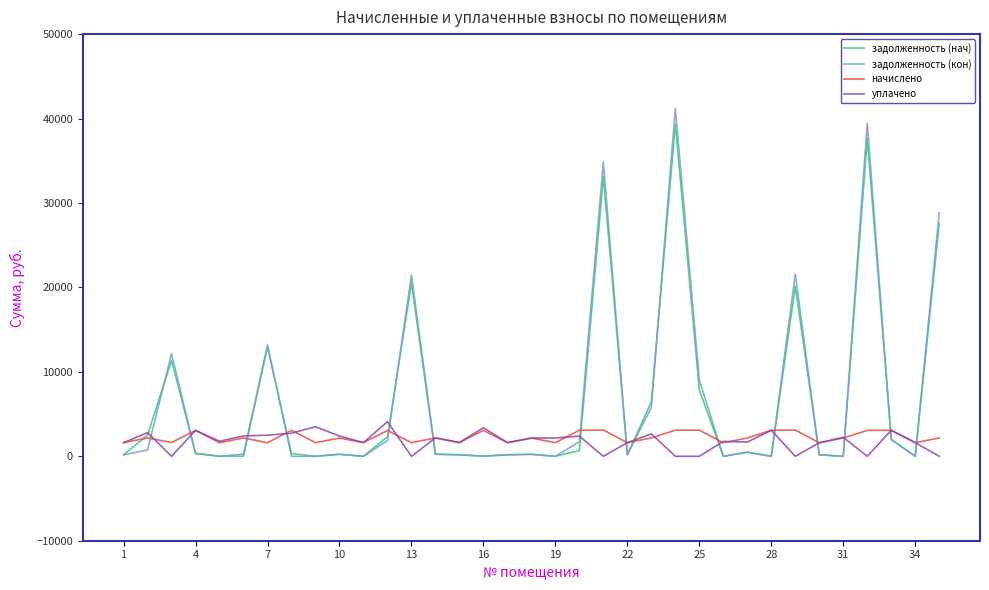

What is the difference between the second highest and minimum values in the задолженность (кон) series?

39440.9